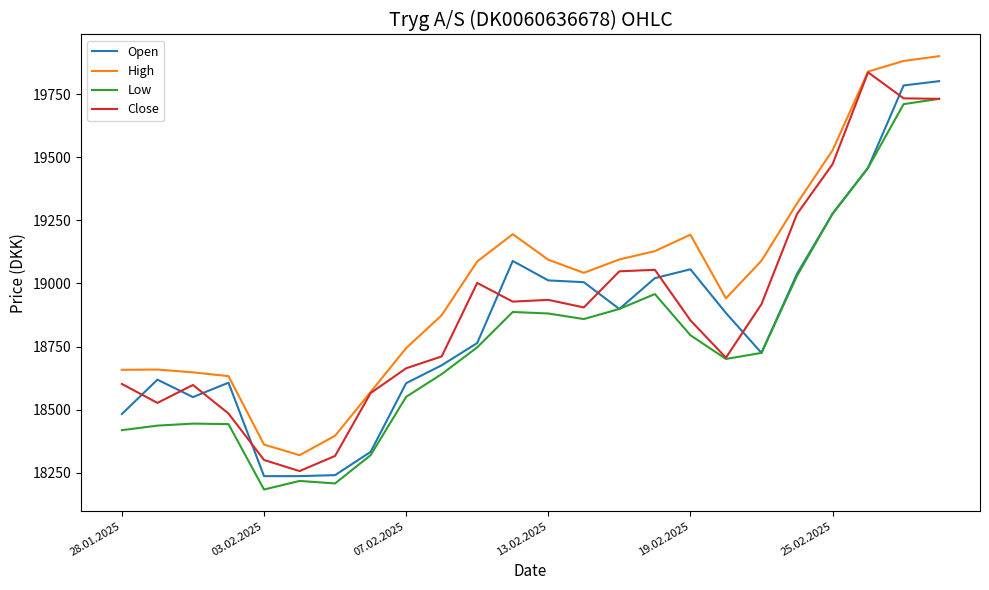

True or false: Close and Open cross at least once.

True